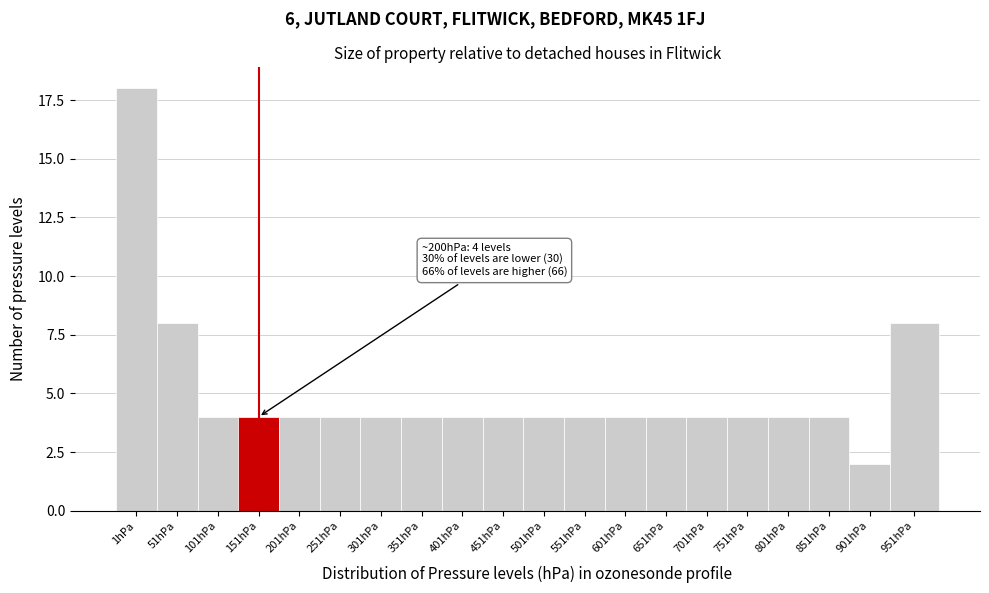

Reading left to right, transcribe all the data shown in this chart.

18	8	4	4	4	4	4	4	4	4	4	4	4	4	4	4	4	4	2	8